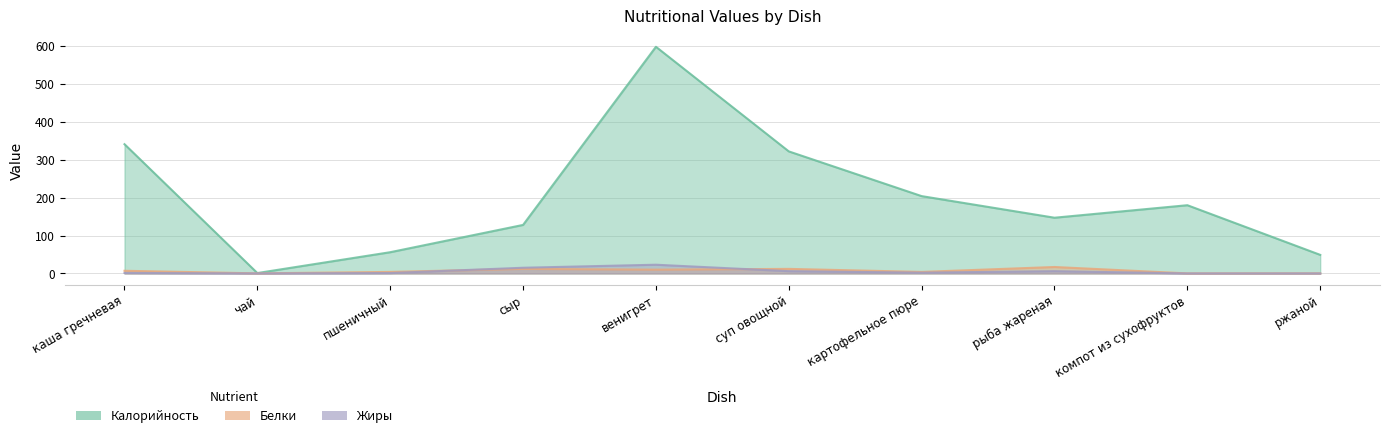

What is the difference between the maximum and minimum values in the Калорийность series?

597.0